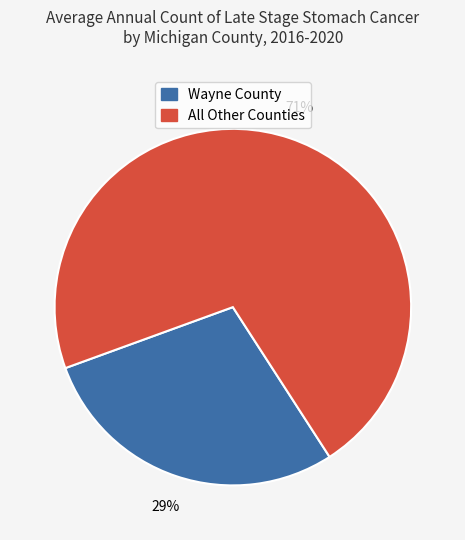

To the nearest percent, what is the average slice percentage?

50%